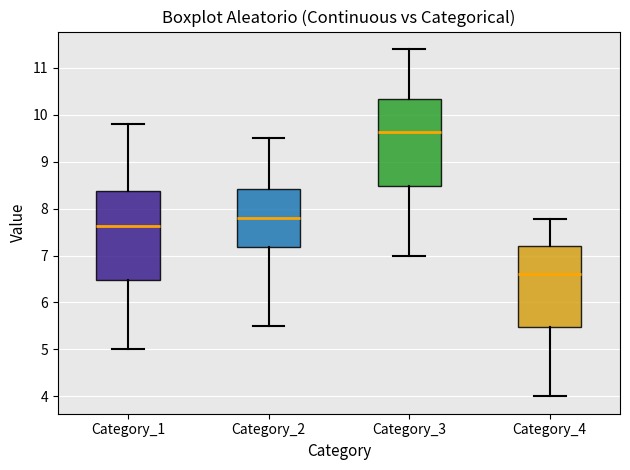

Reading left to right, transcribe this box plot: for each box, give where its median line is, the range the box spans, and where its two whiskers end, as read against the y-axis. The values are not printed on the chart, so give them approximately, as read against the axis.

Category_1: median 7.6, box 6.5 to 8.4, whiskers 5.0 to 9.8
Category_2: median 7.8, box 7.2 to 8.4, whiskers 5.5 to 9.5
Category_3: median 9.6, box 8.5 to 10.3, whiskers 7.0 to 11.4
Category_4: median 6.6, box 5.5 to 7.2, whiskers 4.0 to 7.8